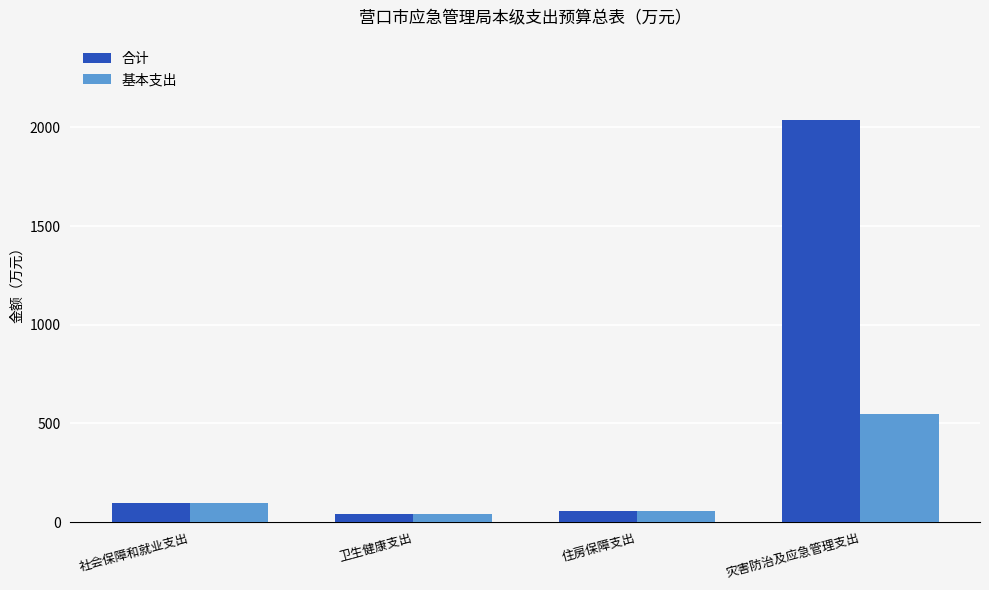

Does the chart contain any negative values?

No